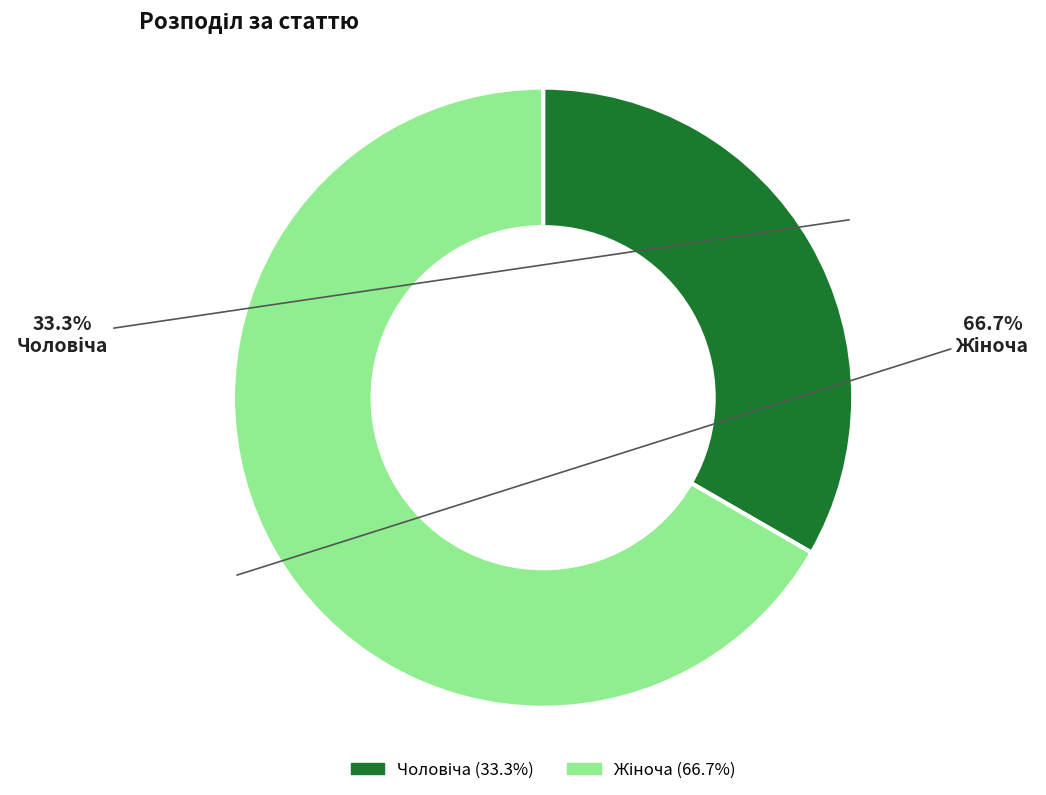

Does any single category account for the majority?

Yes